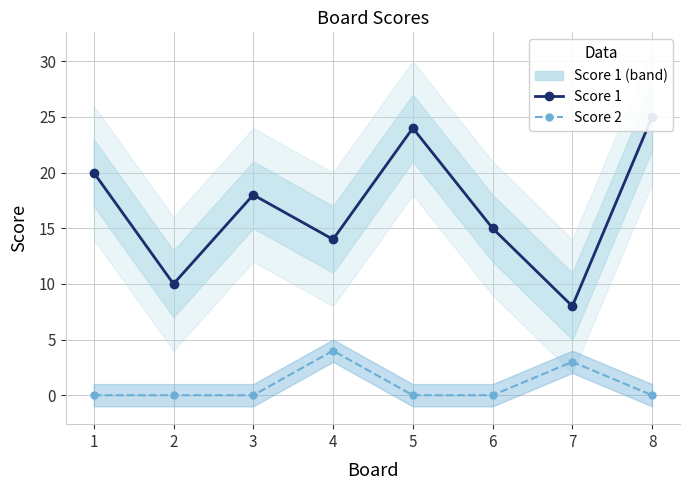

What is the highest value of the Score 2 series?

4